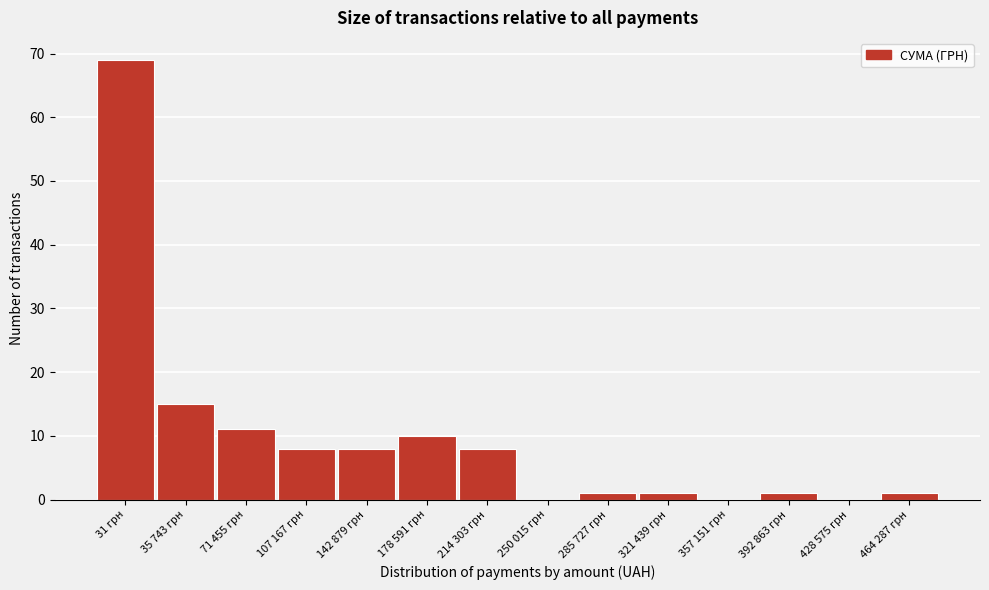

Reading left to right, what are all the values shown in this chart?

31 грн=69	35 743 грн=15	71 455 грн=11	107 167 грн=8	142 879 грн=8	178 591 грн=10	214 303 грн=8	250 015 грн=0	285 727 грн=1	321 439 грн=1	357 151 грн=0	392 863 грн=1	428 575 грн=0	464 287 грн=1